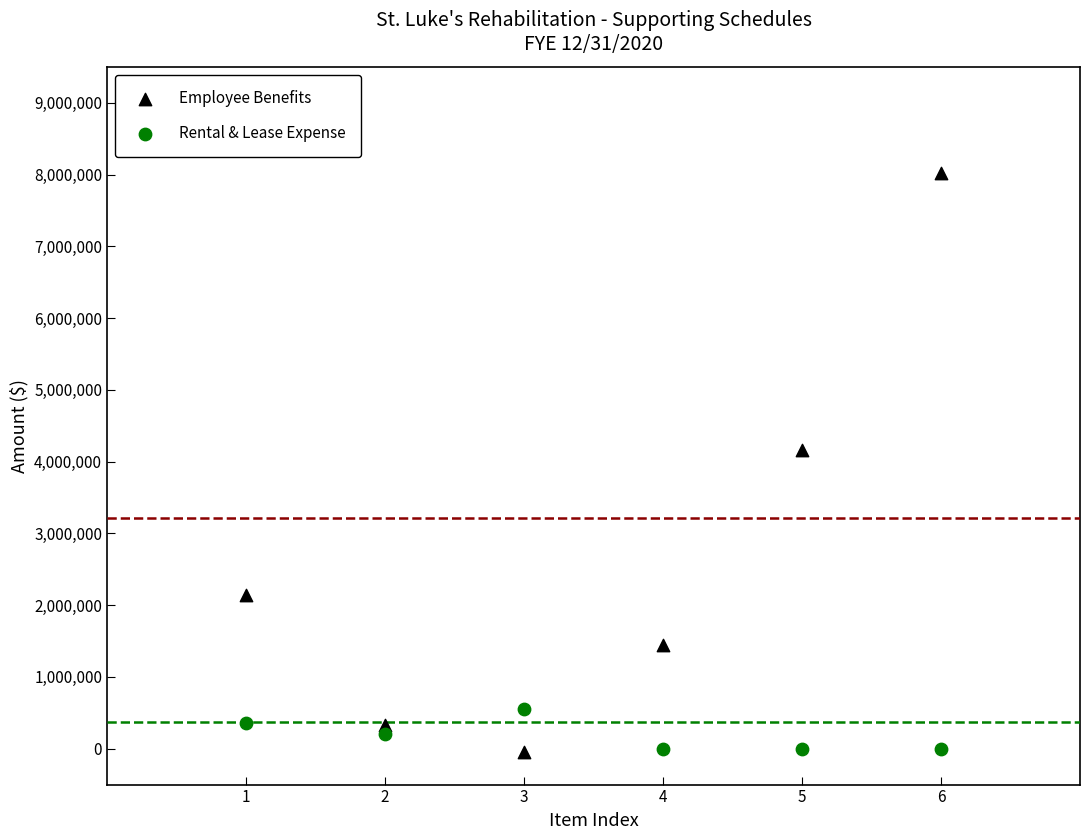

Which series has the largest Y range (max minus min)?

Employee Benefits